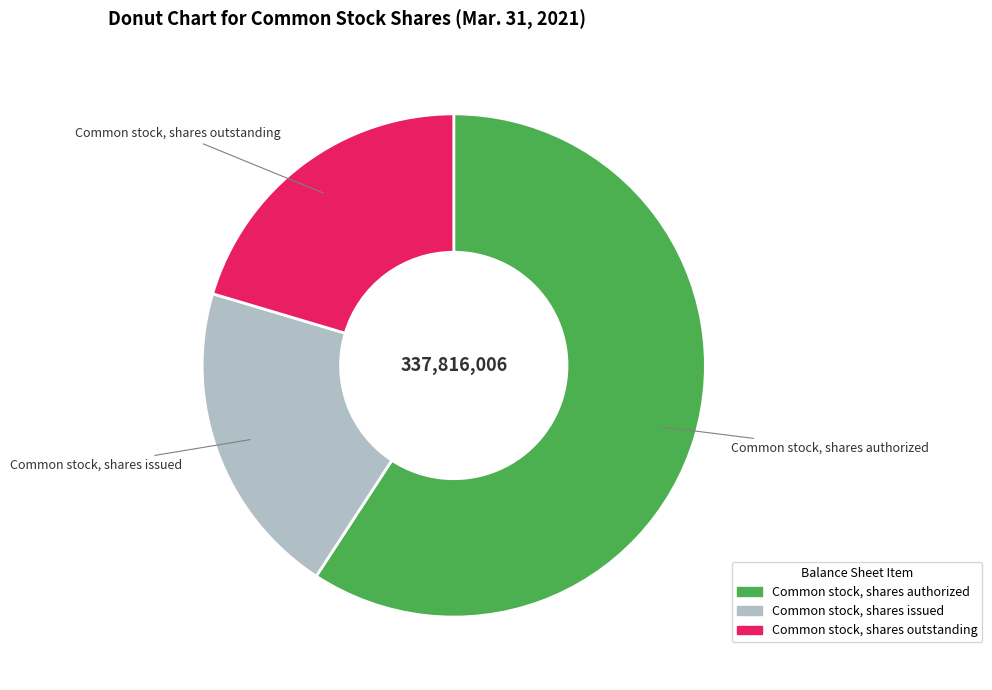

Does Common stock, shares outstanding represent more than half of the total?

No